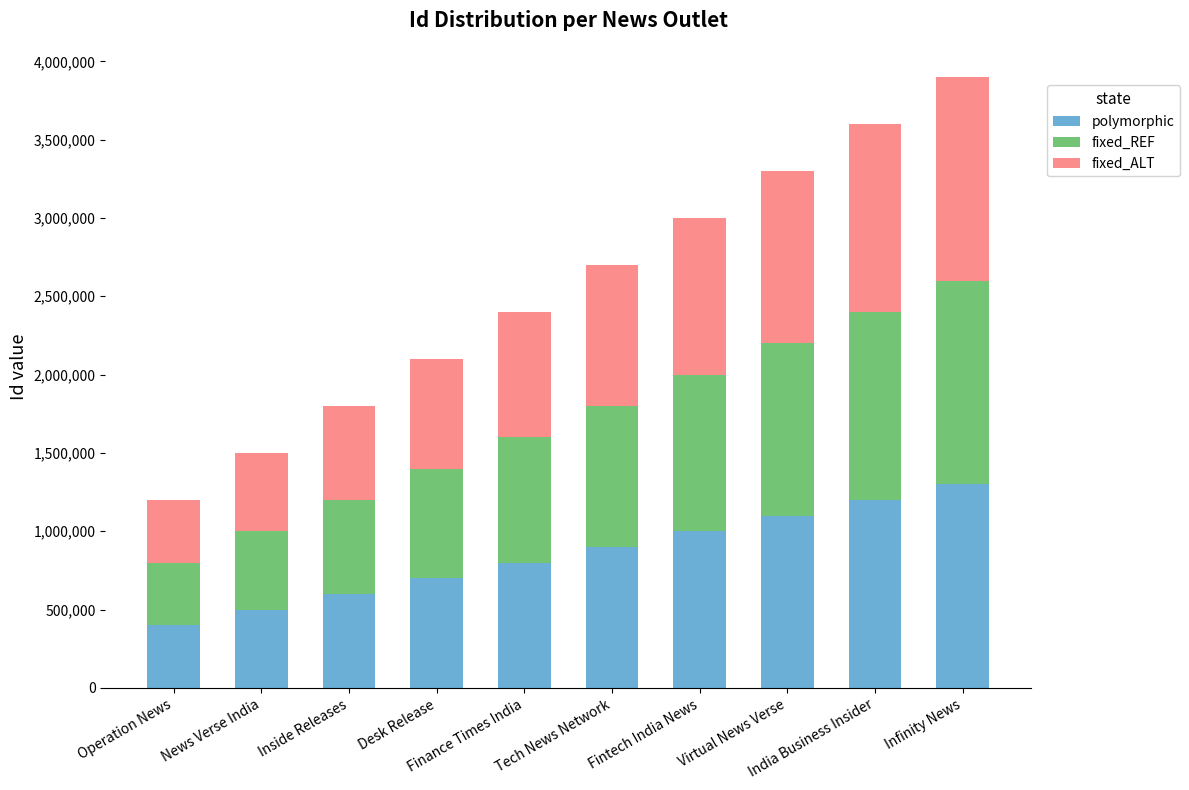

What is the average value of the polymorphic series?

850000